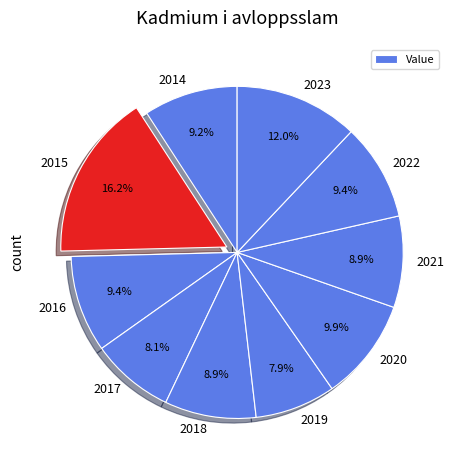

How many segments does this pie chart have?

10